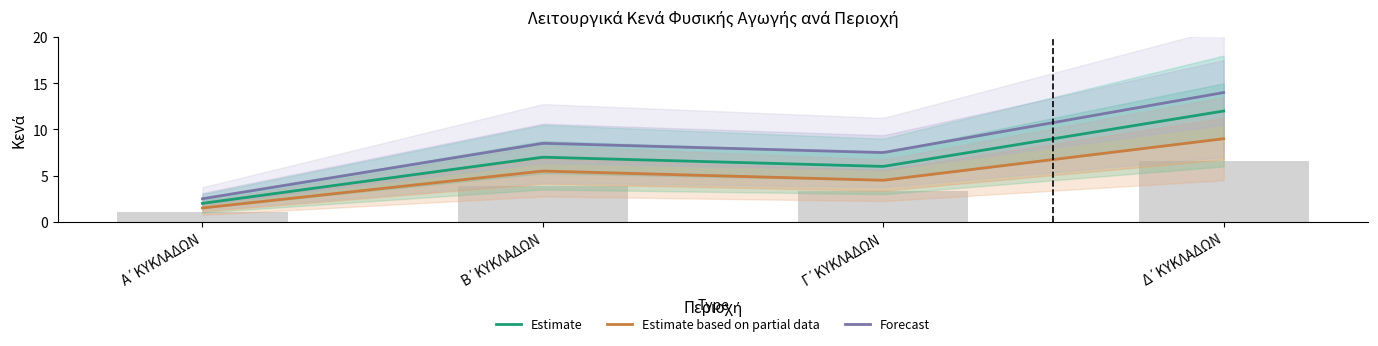

Count the Estimate values in the range 6 to 12.

3